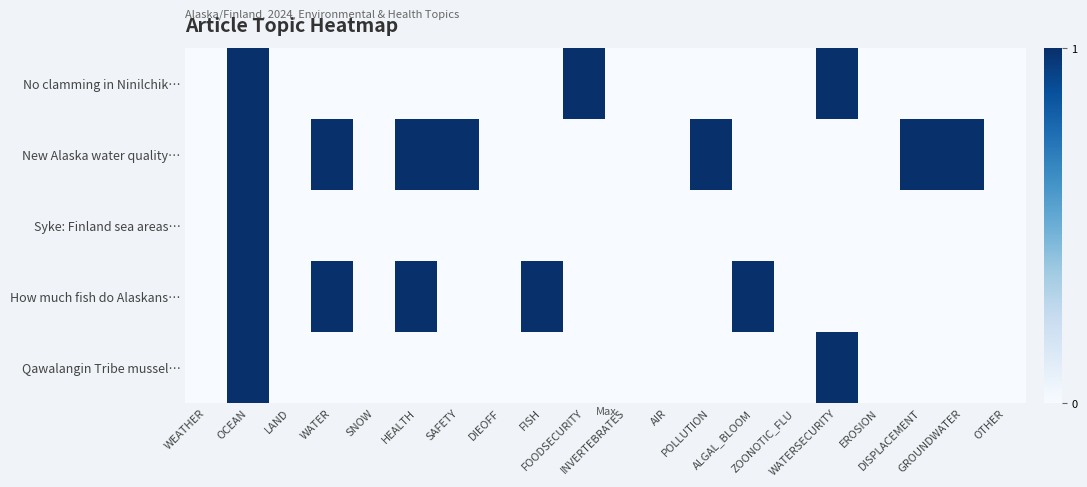

How many series are shown in this chart?

5